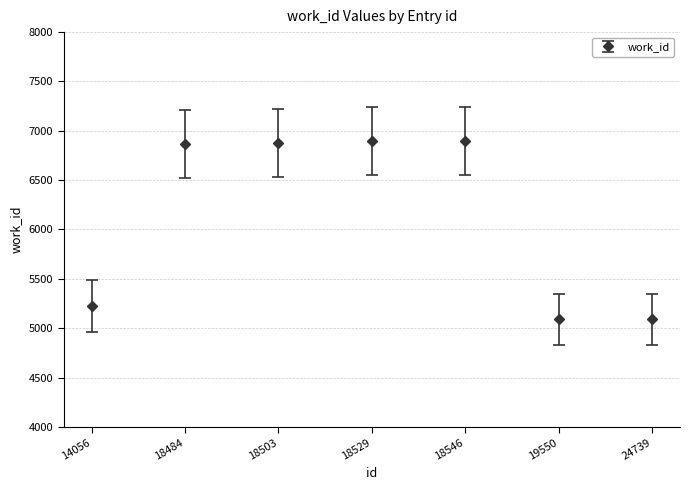

The value at 18529 is 6892. True or false?

True